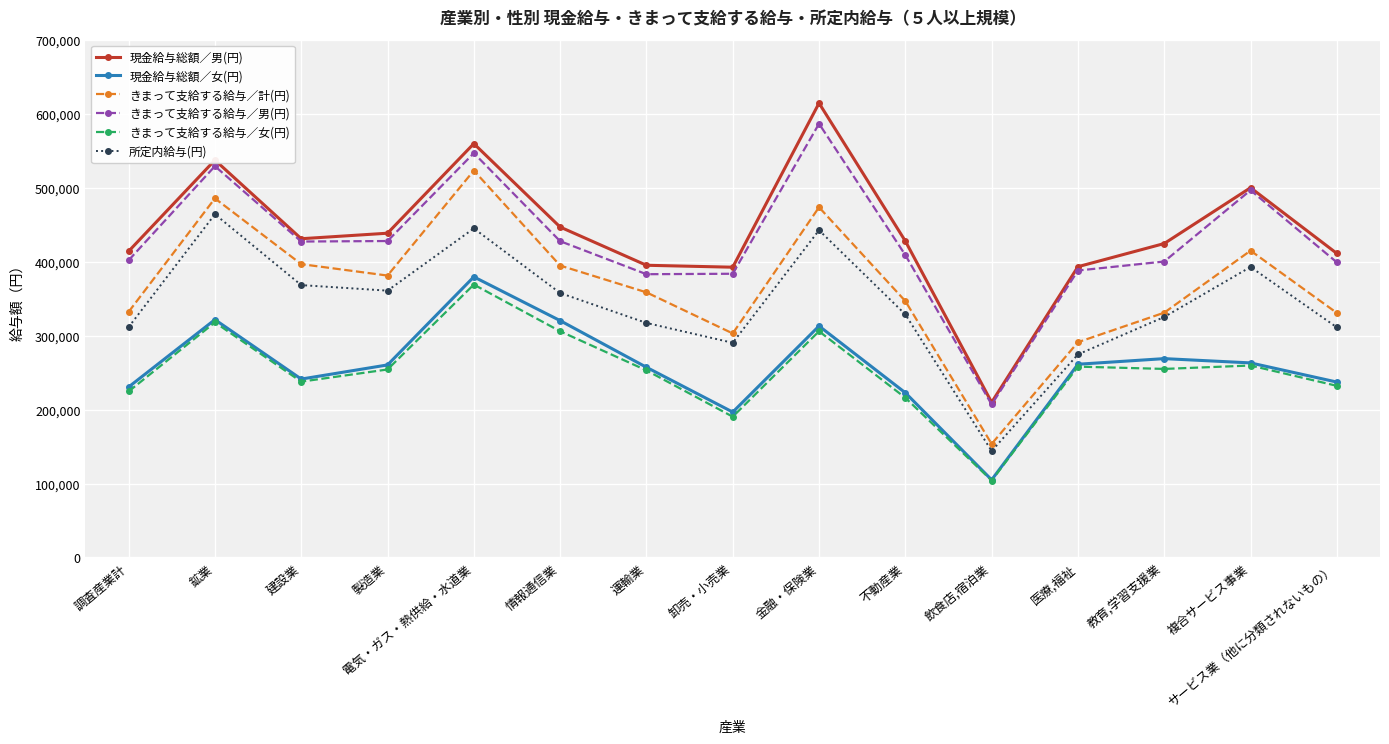

What is the greatest value displayed?

614648